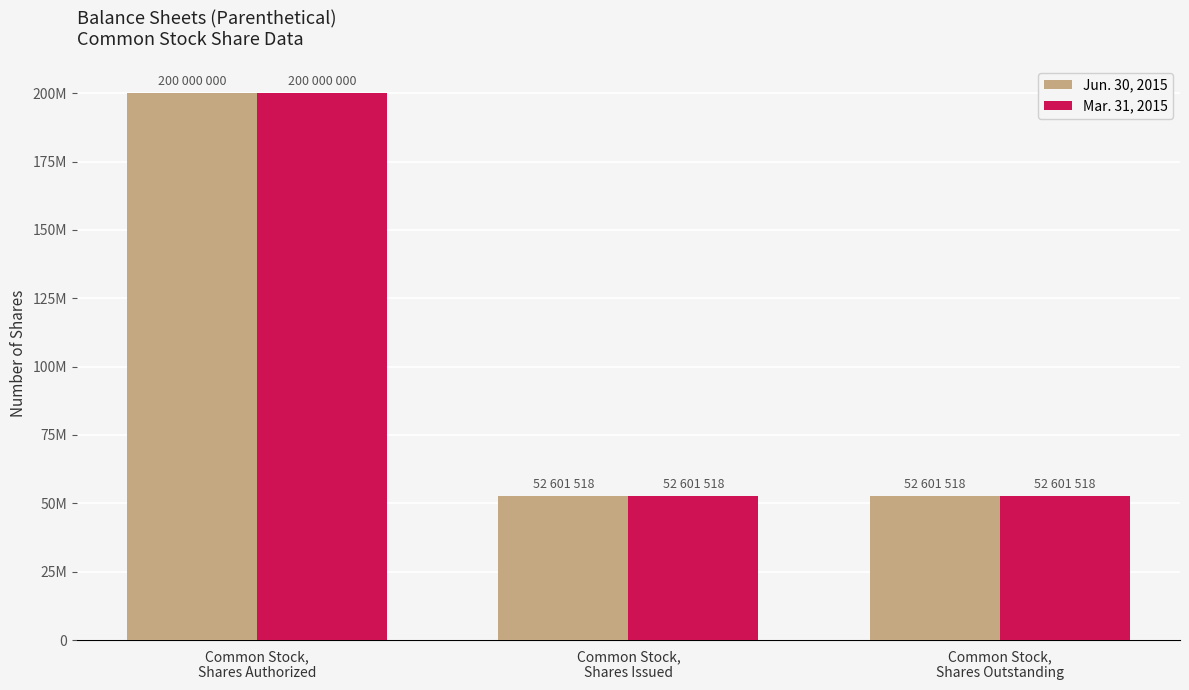

Does the chart contain stacked bars?

No